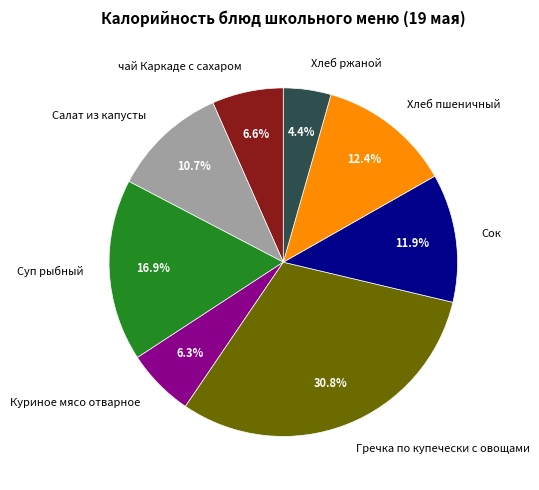

Between Салат из капусты and Хлеб пшеничный, which is larger?

Хлеб пшеничный